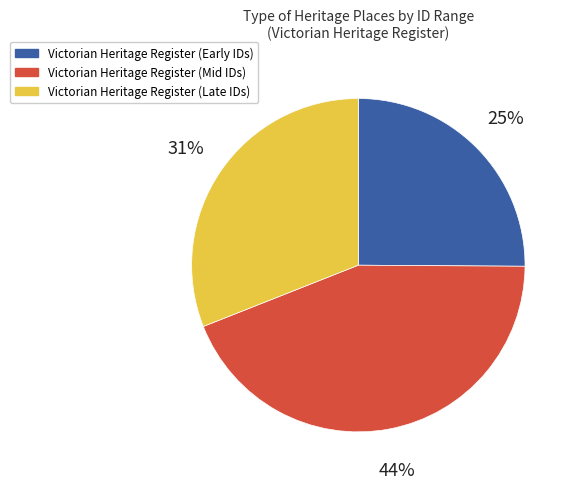

To the nearest percent, what is the difference between the largest and smallest slice percentages?

19%